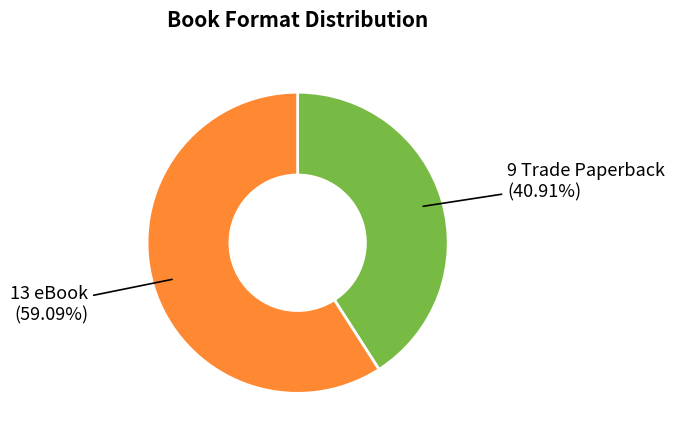

Does any single category account for the majority?

Yes